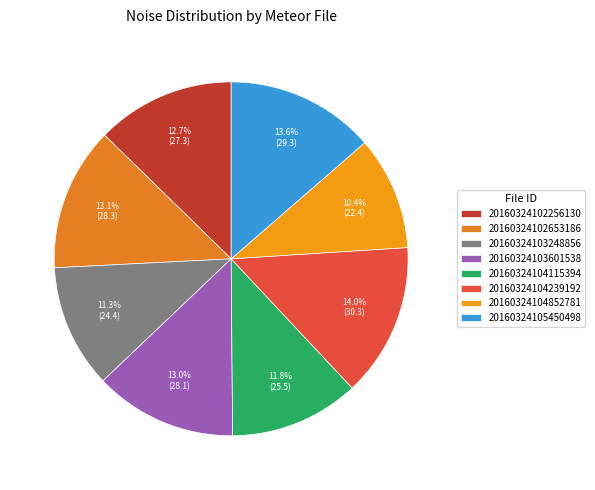

True or false: 20160324102256130 accounts for 13% of the total.

True